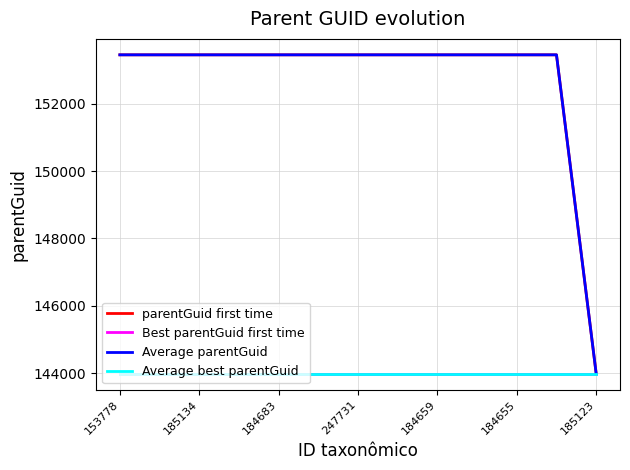

Does the chart display data point markers on the line(s)?

No